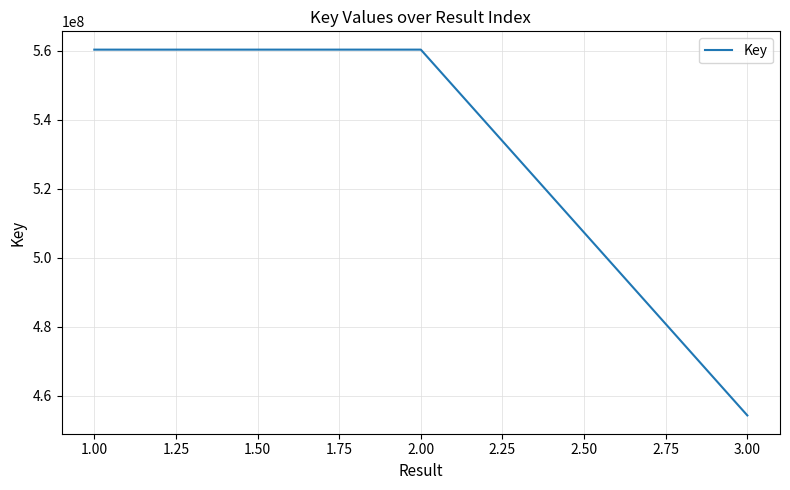

What is the sum of the values at 1.00 and 3.00?

1014523124